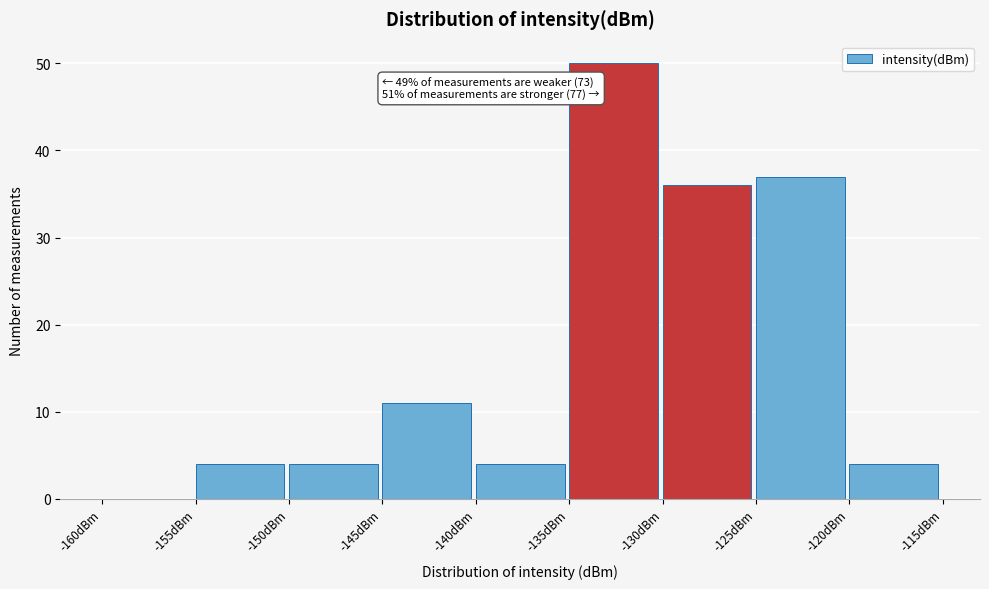

Over which range of the x-axis is the bar tallest?

-135 to -130